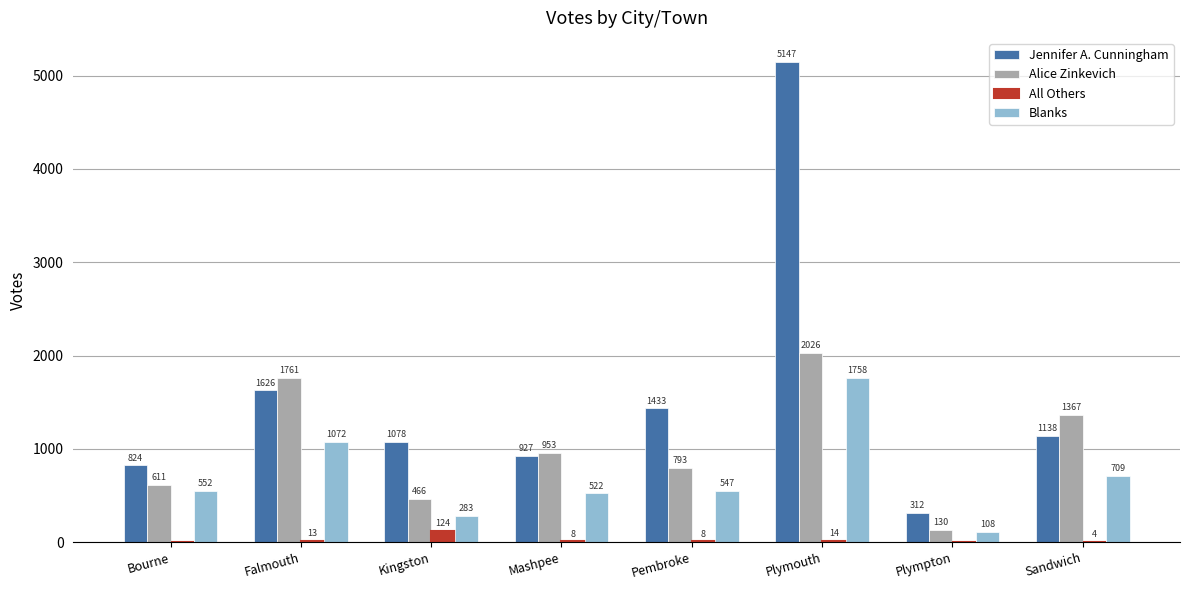

What are all the series names shown in the legend?

Jennifer A. Cunningham, Alice Zinkevich, All Others, Blanks